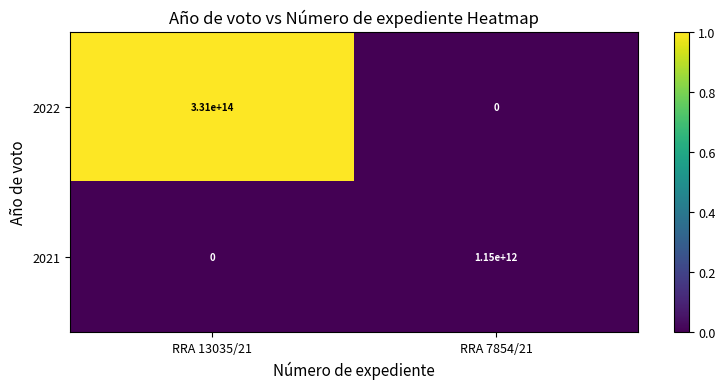

At which label does 2021 reach its peak?

RRA 7854/21